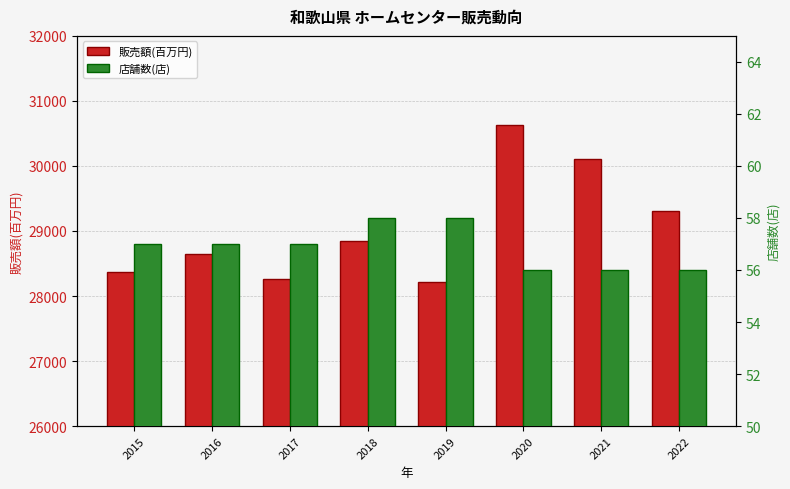

Between 2018 and 2020, which is larger?

2020